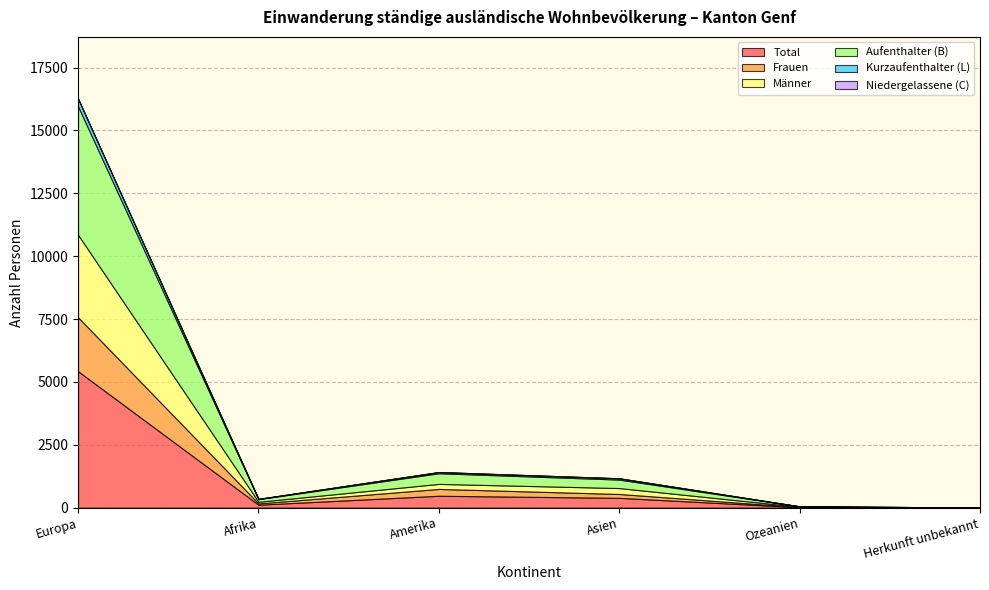

Reading left to right, transcribe all the data shown in this chart.

Total: Europa=5426	Afrika=116	Amerika=472	Asien=389	Ozeanien=17	Herkunft unbekannt=2
Frauen: Europa=2145	Afrika=51	Amerika=272	Asien=154	Ozeanien=4	Herkunft unbekannt=0
Männer: Europa=3281	Afrika=65	Amerika=200	Asien=235	Ozeanien=13	Herkunft unbekannt=2
Aufenthalter (B): Europa=5112	Afrika=104	Amerika=423	Asien=337	Ozeanien=16	Herkunft unbekannt=2
Kurzaufenthalter (L): Europa=298	Afrika=12	Amerika=48	Asien=52	Ozeanien=1	Herkunft unbekannt=0
Niedergelassene (C): Europa=16	Afrika=0	Amerika=1	Asien=0	Ozeanien=0	Herkunft unbekannt=0